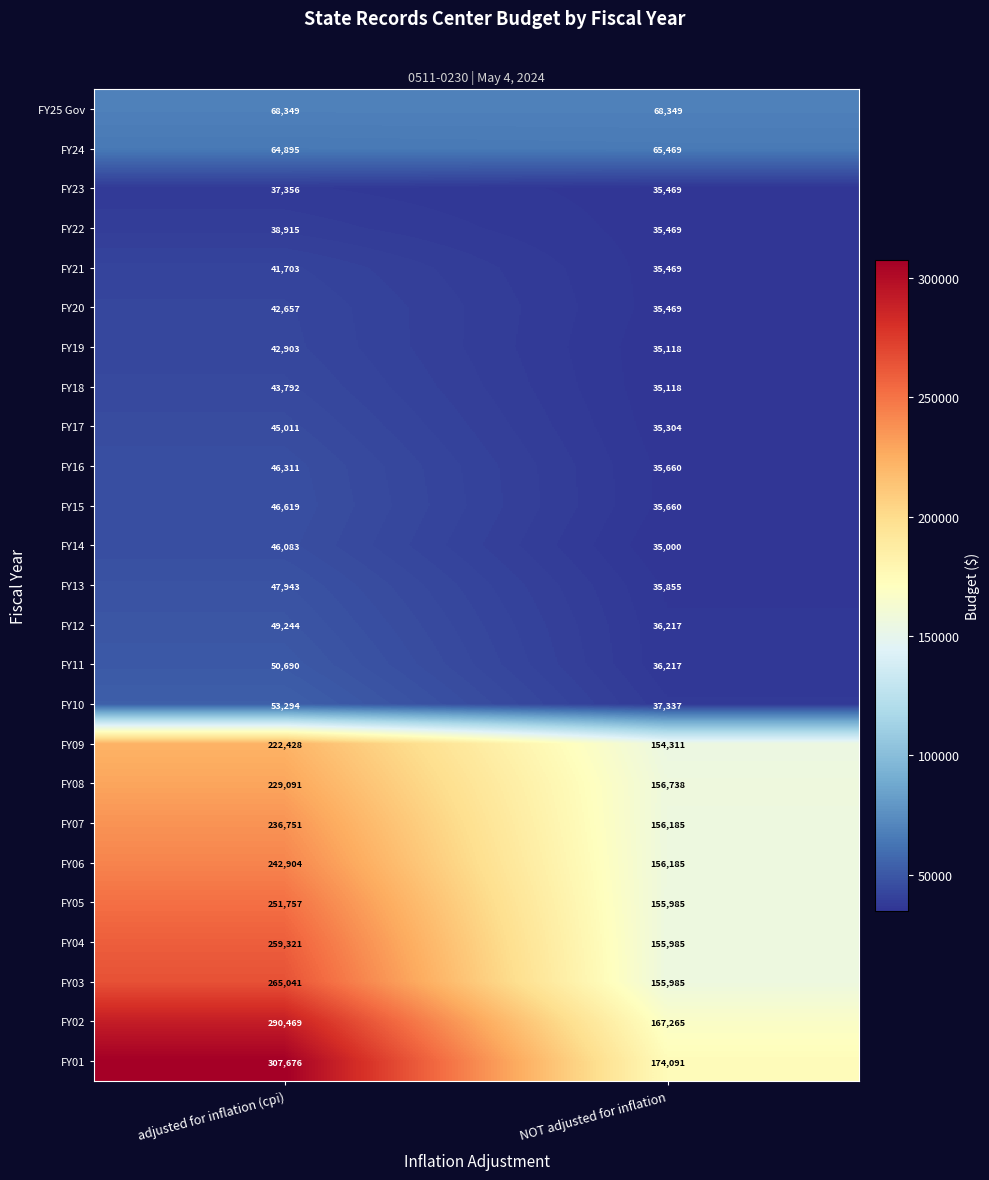

The FY18 series shows 43792 at adjusted for inflation (cpi). True or false?

True